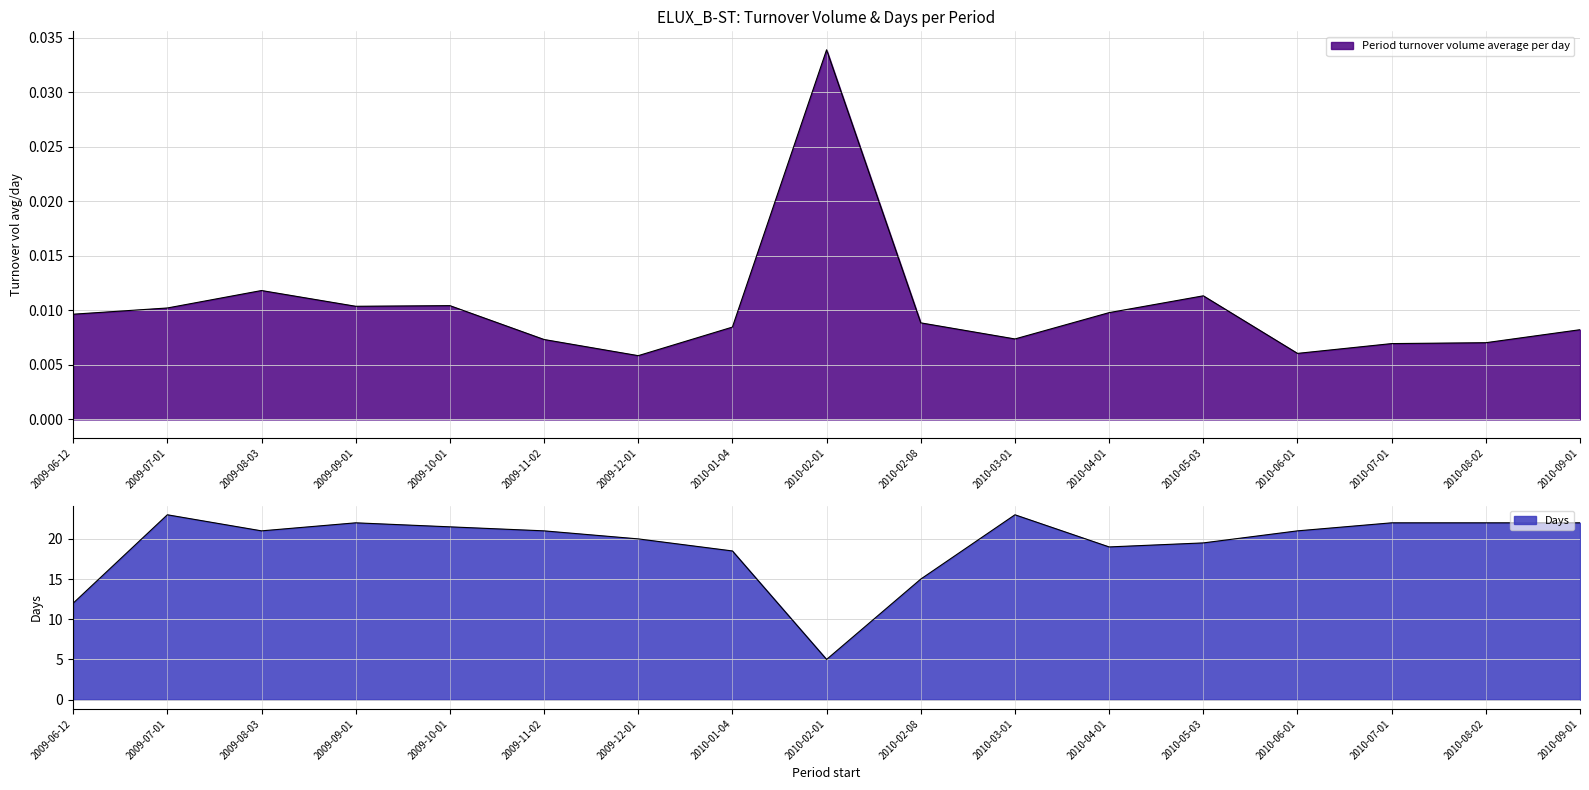

What is the sum of all Days values?

327.5